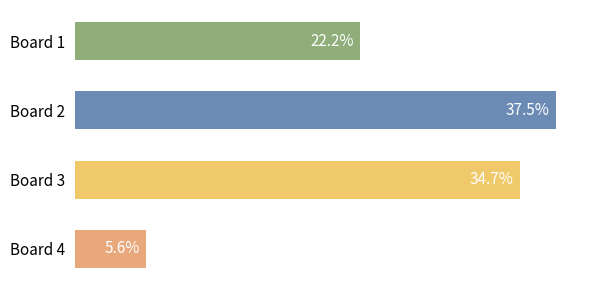

Rank the categories by value from lowest to highest.

Board 4, Board 1, Board 3, Board 2